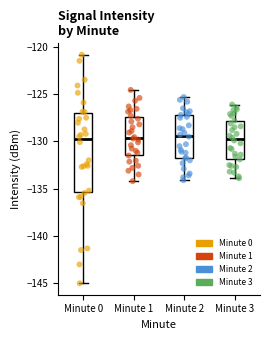

Reading left to right, transcribe this box plot: for each box, give where its median line is, the range the box spans, and where its two whiskers end, as read against the y-axis. The values are not printed on the chart, so give them approximately, as read against the axis.

Minute 0: median -130.0, box -135.5 to -127.0, whiskers -145.0 to -121.0
Minute 1: median -129.5, box -131.5 to -127.5, whiskers -134.0 to -124.5
Minute 2: median -129.5, box -132.0 to -127.0, whiskers -134.0 to -125.5
Minute 3: median -129.5, box -132.0 to -128.0, whiskers -134.0 to -126.0